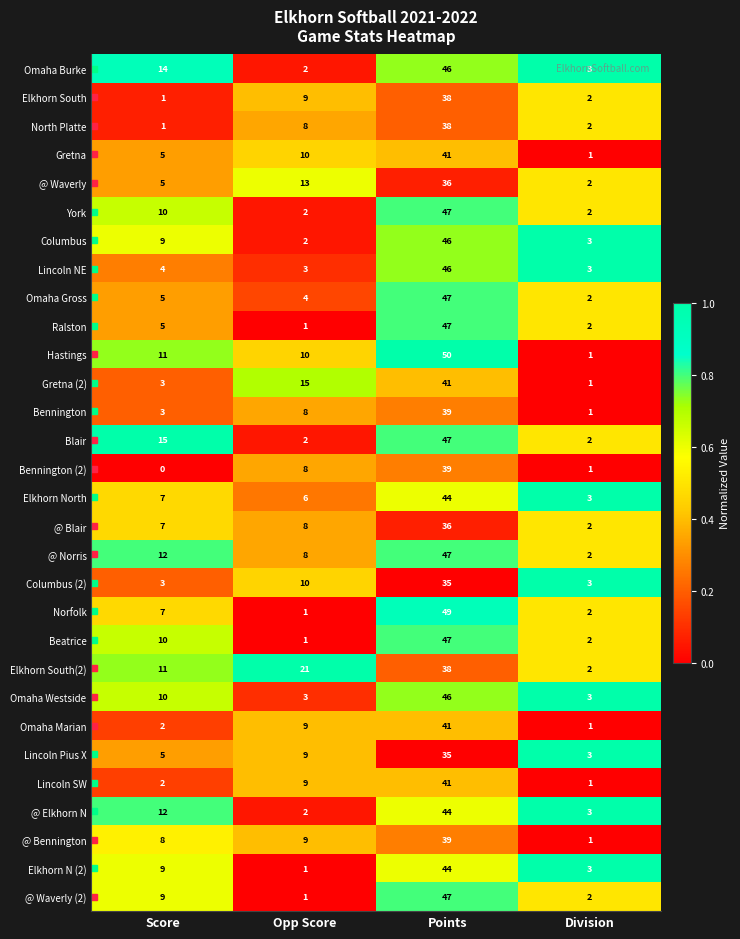

True or false: York has a value of 13 at Points.

False